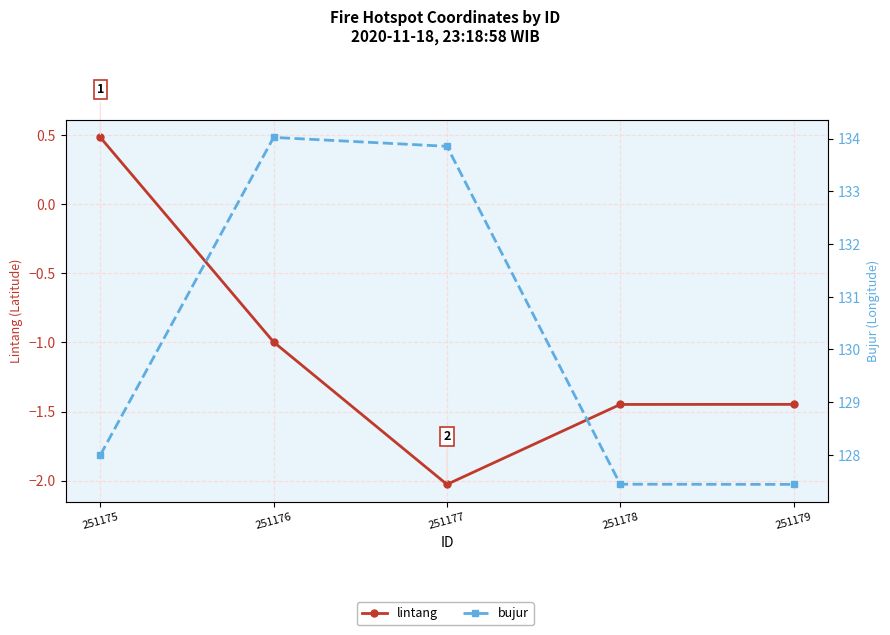

Does the chart display data point markers on the line(s)?

Yes